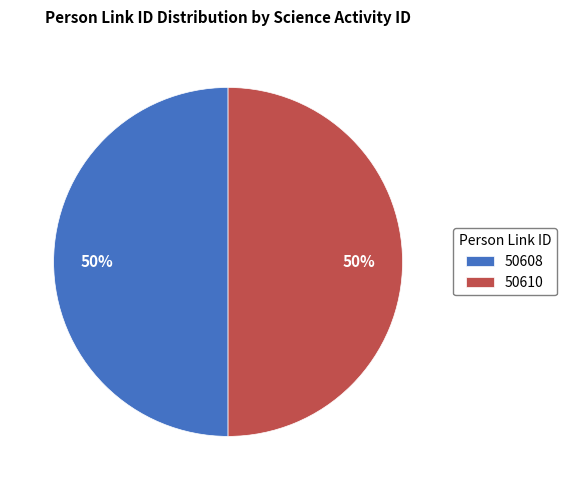

Approximately how many times larger is the value at 50610 compared to 50608?

1.0